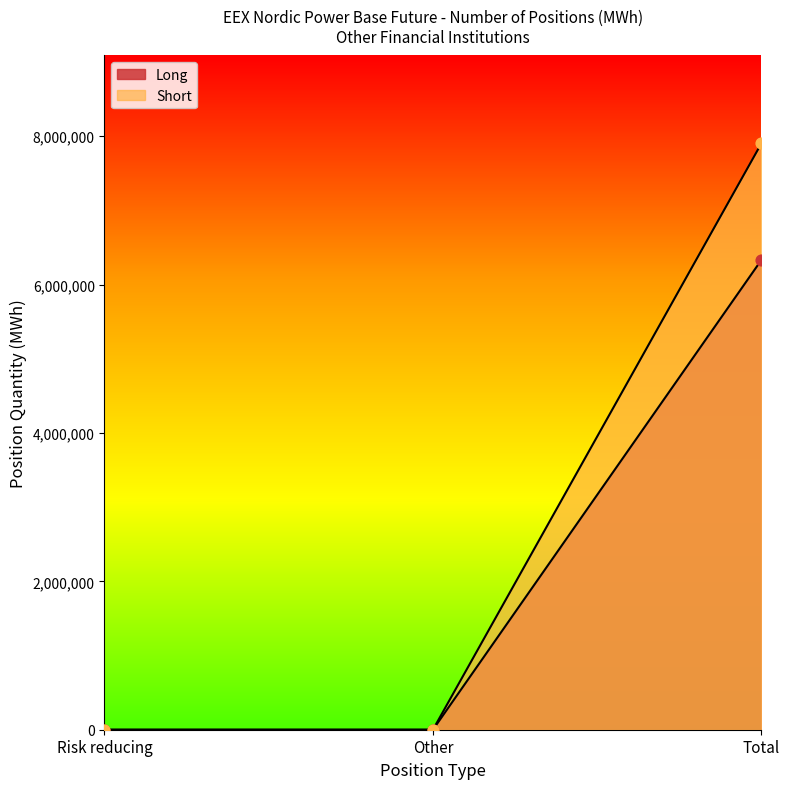

At which category is the sum across all series the highest?

Total